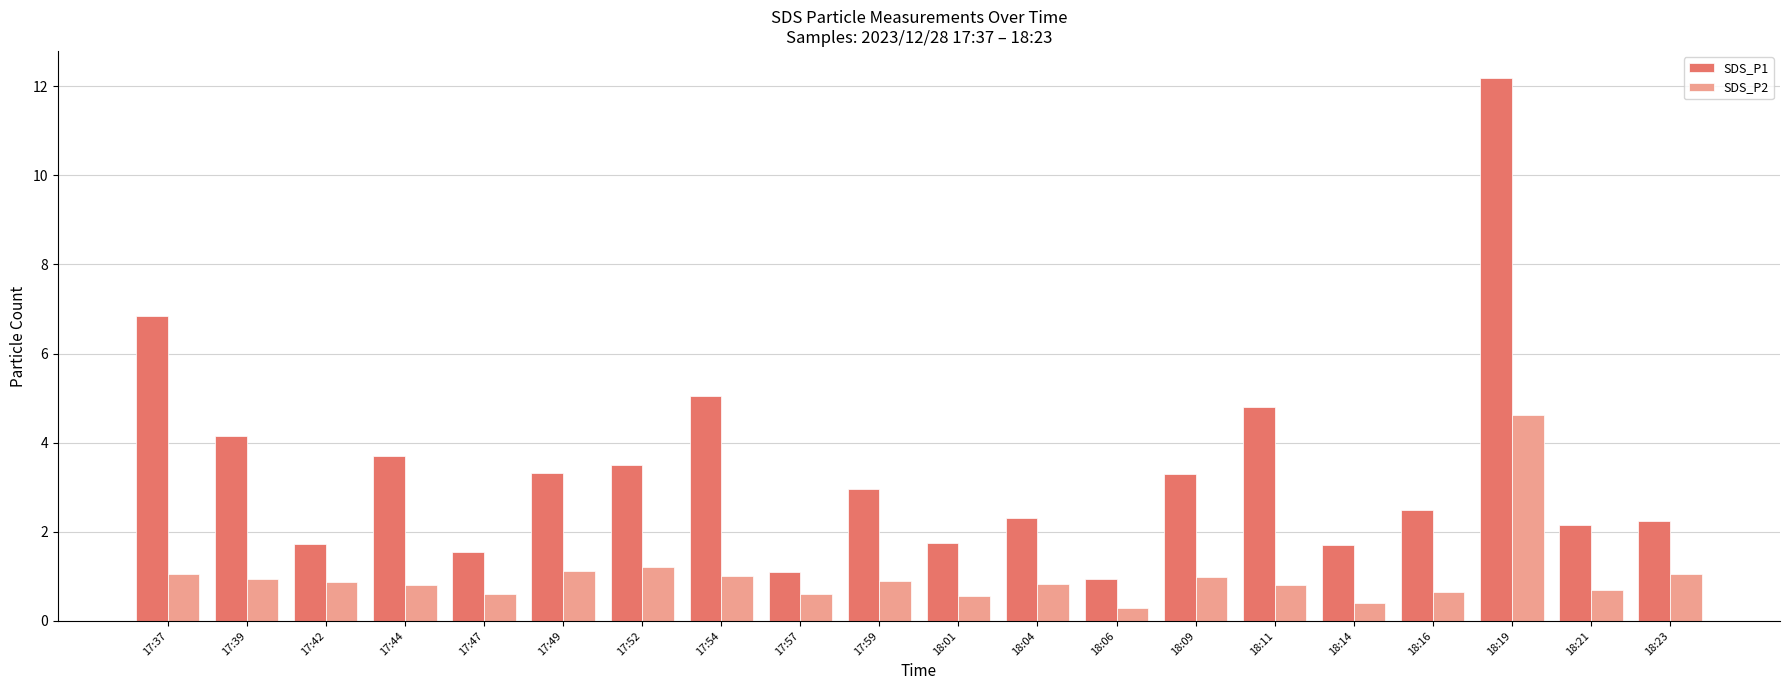

What is the value of the SDS_P1 bar at the 11th from the left?

1.8